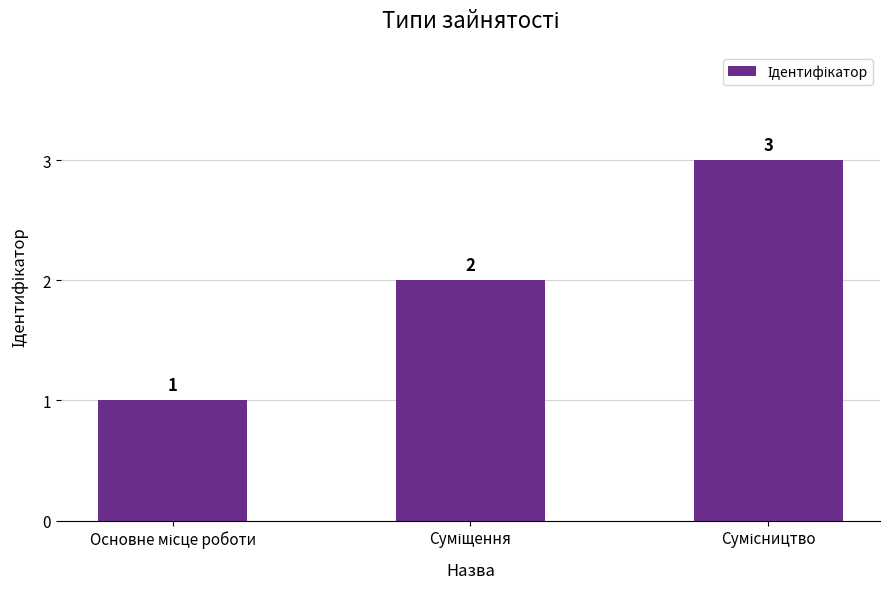

What is the greatest value displayed?

3